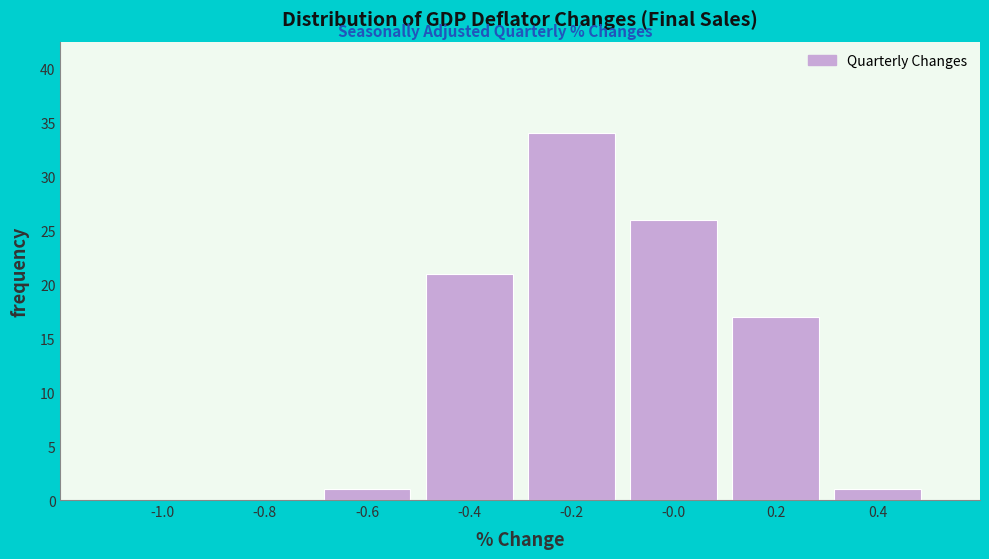

Reading left to right, transcribe this chart: for each bar, give the range it covers on the x-axis and its height. The values are not printed on the chart, so give them approximately, as read against the axis.

-1.1 to -0.9: 0
-0.9 to -0.7: 0
-0.7 to -0.5: 1
-0.5 to -0.3: 21
-0.3 to -0.1: 34
-0.1 to 0.1: 26
0.1 to 0.3: 17
0.3 to 0.5: 1